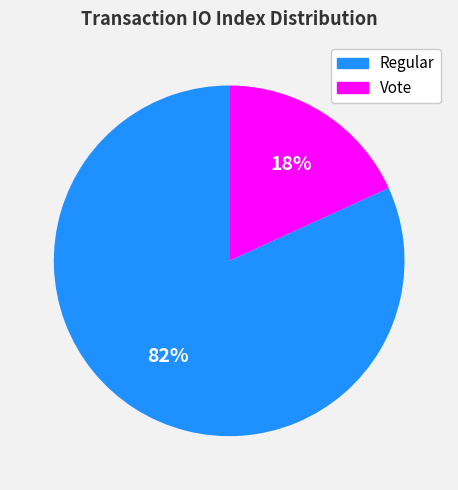

Does any single category account for the majority?

Yes